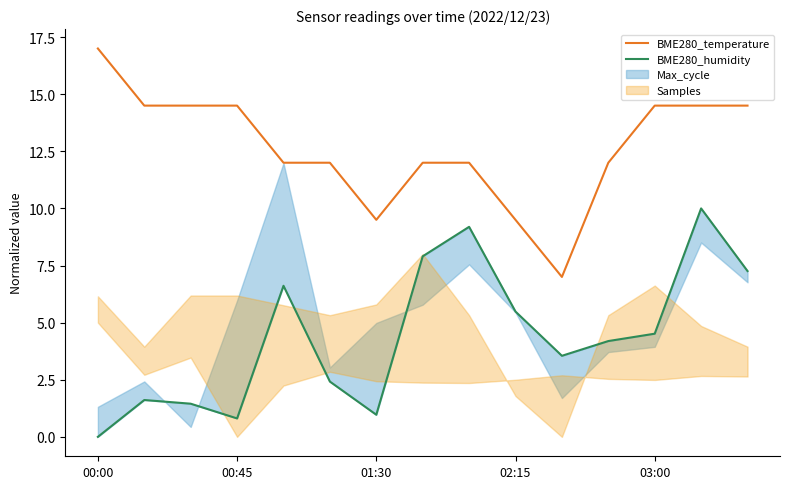

The BME280_temperature series shows 17.0 at 00:00. True or false?

True